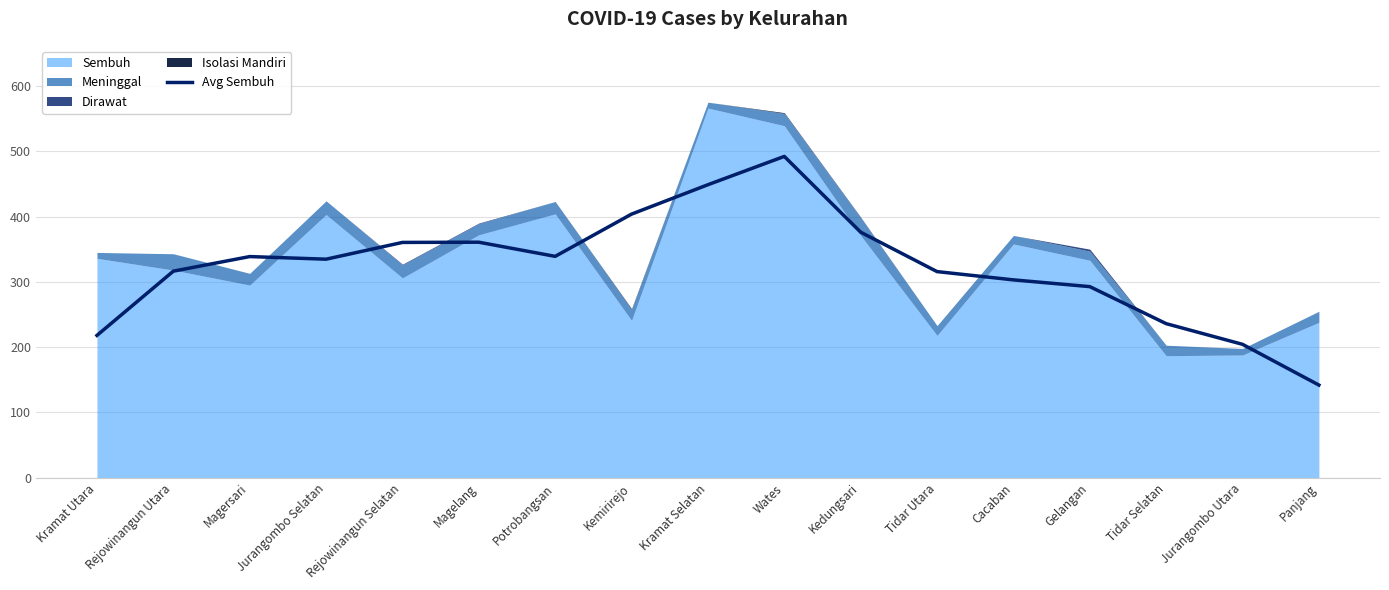

What value does the data have at Kemirirejo?

403.7